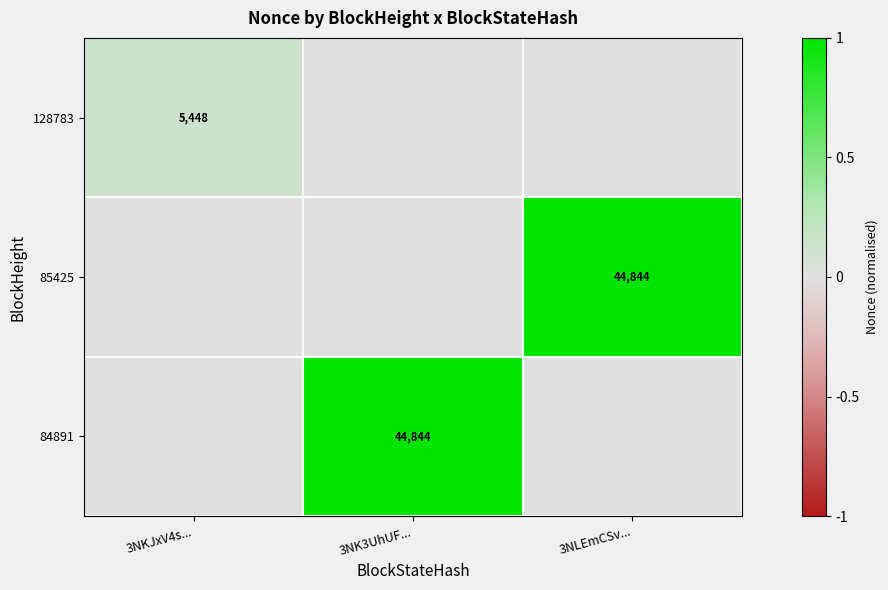

Rank the series by their maximum value, from lowest to highest.

128783, 85425, 84891